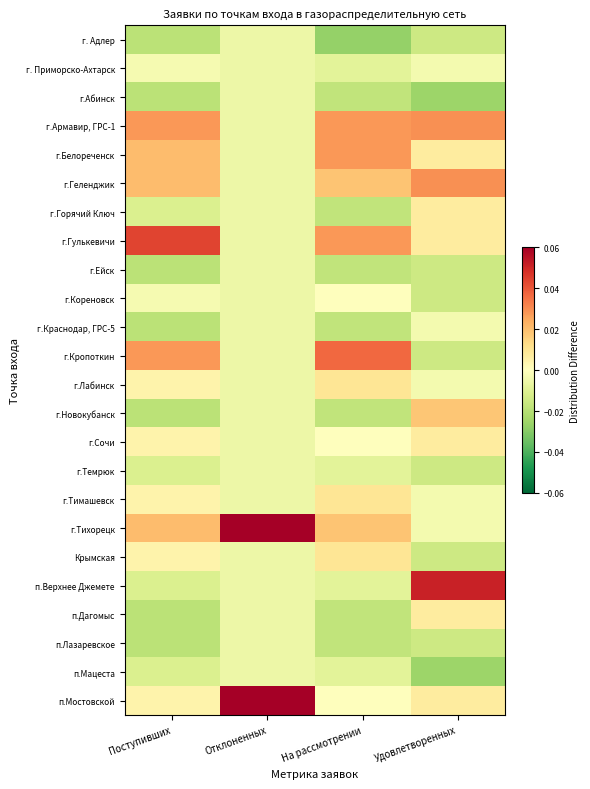

Reading left to right, extract all data points from this chart.

г. Адлер: Поступивших=-0.0	Отклоненных=-0.0	На рассмотрении=-0.0	Удовлетворенных=-0.0
г. Приморско-Ахтарск: Поступивших=-0.0	Отклоненных=-0.0	На рассмотрении=-0.0	Удовлетворенных=-0.0
г.Абинск: Поступивших=-0.0	Отклоненных=-0.0	На рассмотрении=-0.0	Удовлетворенных=-0.0
г.Армавир, ГРС-1: Поступивших=0.0	Отклоненных=-0.0	На рассмотрении=0.0	Удовлетворенных=0.0
г.Белореченск: Поступивших=0.0	Отклоненных=-0.0	На рассмотрении=0.0	Удовлетворенных=0.0
г.Геленджик: Поступивших=0.0	Отклоненных=-0.0	На рассмотрении=0.0	Удовлетворенных=0.0
г.Горячий Ключ: Поступивших=-0.0	Отклоненных=-0.0	На рассмотрении=-0.0	Удовлетворенных=0.0
г.Гулькевичи: Поступивших=0.0	Отклоненных=-0.0	На рассмотрении=0.0	Удовлетворенных=0.0
г.Ейск: Поступивших=-0.0	Отклоненных=-0.0	На рассмотрении=-0.0	Удовлетворенных=-0.0
г.Кореновск: Поступивших=-0.0	Отклоненных=-0.0	На рассмотрении=0.0	Удовлетворенных=-0.0
г.Краснодар, ГРС-5: Поступивших=-0.0	Отклоненных=-0.0	На рассмотрении=-0.0	Удовлетворенных=-0.0
г.Кропоткин: Поступивших=0.0	Отклоненных=-0.0	На рассмотрении=0.0	Удовлетворенных=-0.0
г.Лабинск: Поступивших=0.0	Отклоненных=-0.0	На рассмотрении=0.0	Удовлетворенных=-0.0
г.Новокубанск: Поступивших=-0.0	Отклоненных=-0.0	На рассмотрении=-0.0	Удовлетворенных=0.0
г.Сочи: Поступивших=0.0	Отклоненных=-0.0	На рассмотрении=0.0	Удовлетворенных=0.0
г.Темрюк: Поступивших=-0.0	Отклоненных=-0.0	На рассмотрении=-0.0	Удовлетворенных=-0.0
г.Тимашевск: Поступивших=0.0	Отклоненных=-0.0	На рассмотрении=0.0	Удовлетворенных=-0.0
г.Тихорецк: Поступивших=0.0	Отклоненных=0.1	На рассмотрении=0.0	Удовлетворенных=-0.0
Крымская: Поступивших=0.0	Отклоненных=-0.0	На рассмотрении=0.0	Удовлетворенных=-0.0
п.Верхнее Джемете: Поступивших=-0.0	Отклоненных=-0.0	На рассмотрении=-0.0	Удовлетворенных=0.1
п.Дагомыс: Поступивших=-0.0	Отклоненных=-0.0	На рассмотрении=-0.0	Удовлетворенных=0.0
п.Лазаревское: Поступивших=-0.0	Отклоненных=-0.0	На рассмотрении=-0.0	Удовлетворенных=-0.0
п.Мацеста: Поступивших=-0.0	Отклоненных=-0.0	На рассмотрении=-0.0	Удовлетворенных=-0.0
п.Мостовской: Поступивших=0.0	Отклоненных=0.1	На рассмотрении=0.0	Удовлетворенных=0.0